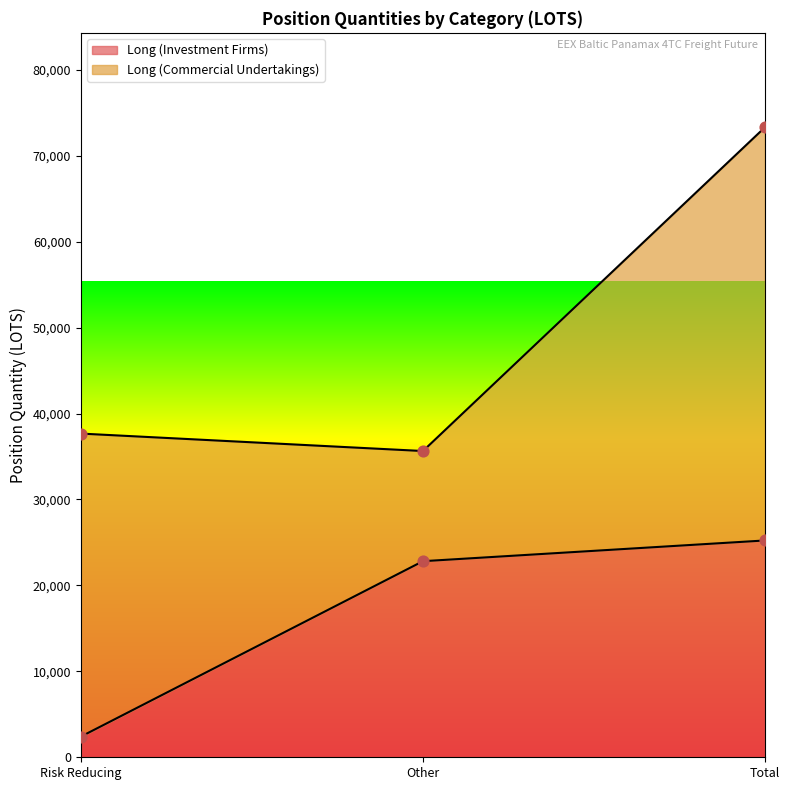

What is the change in value from Risk Reducing to Other?

+20404.4